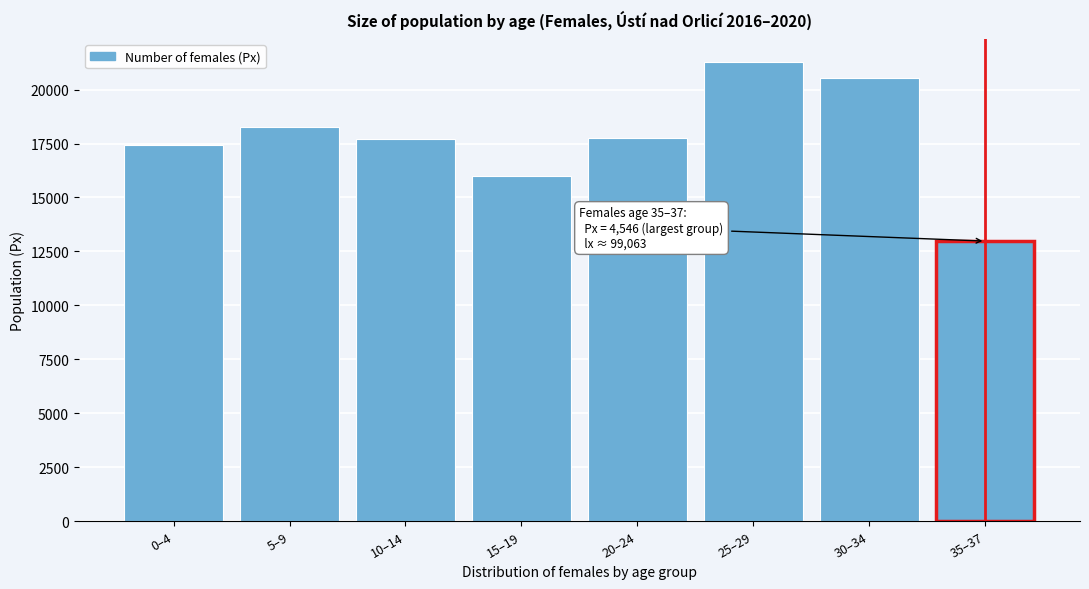

What is the ratio of the value at 5–9 to the value at 15–19?

1.1